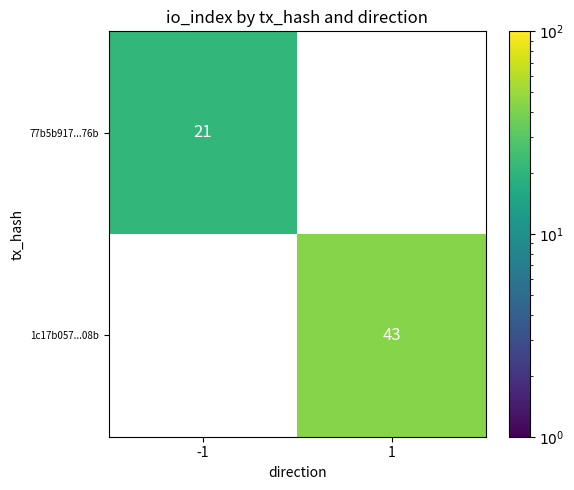

The value of 1c17b057...08b at 1 is 20. True or false?

False